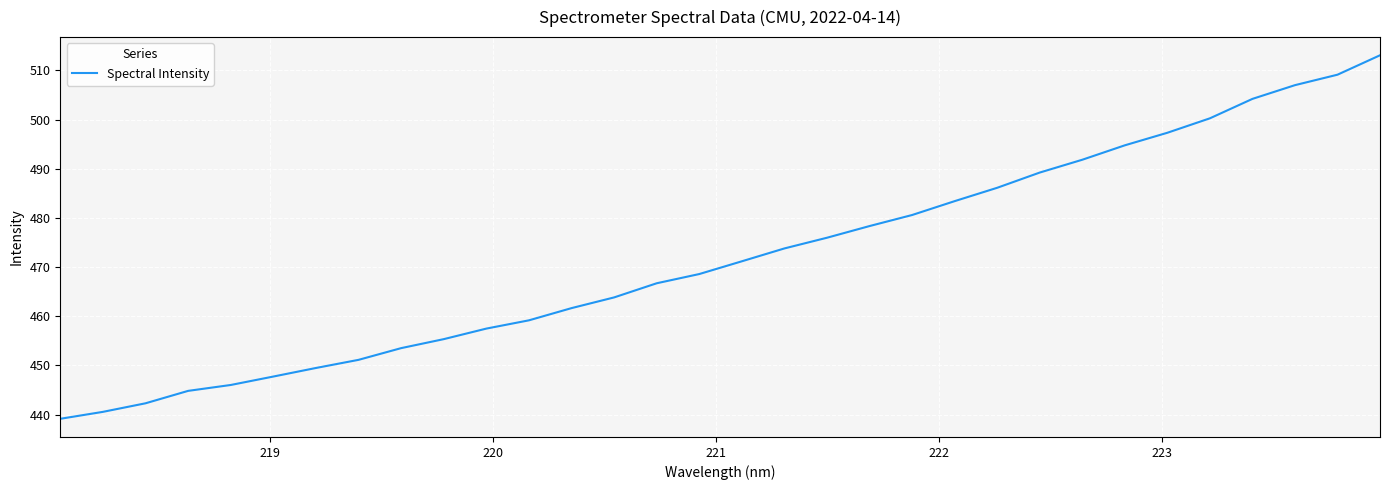

What is the minimum value shown in the chart?

439.2